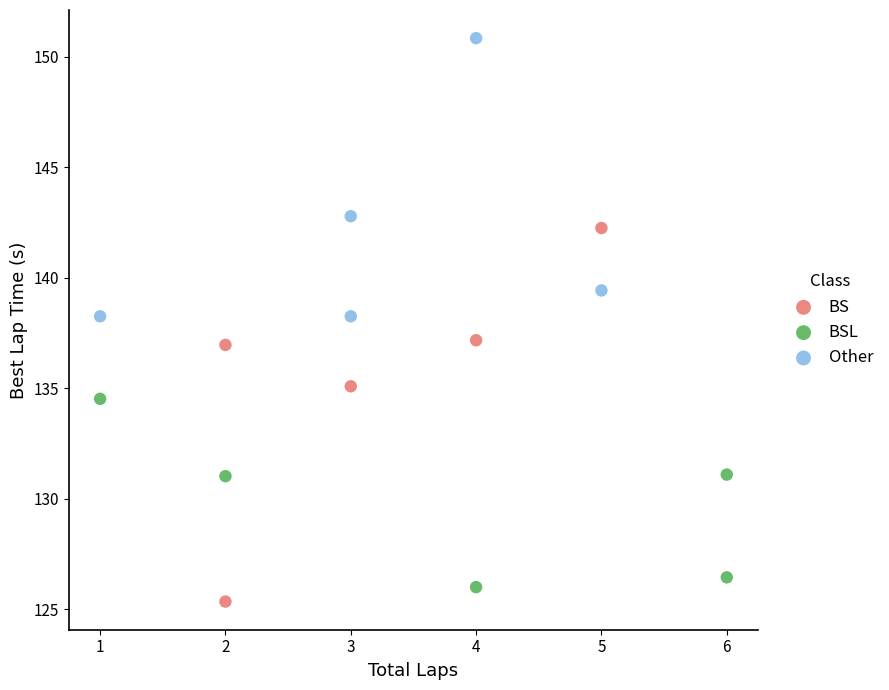

Which series reaches the maximum Y coordinate?

Other